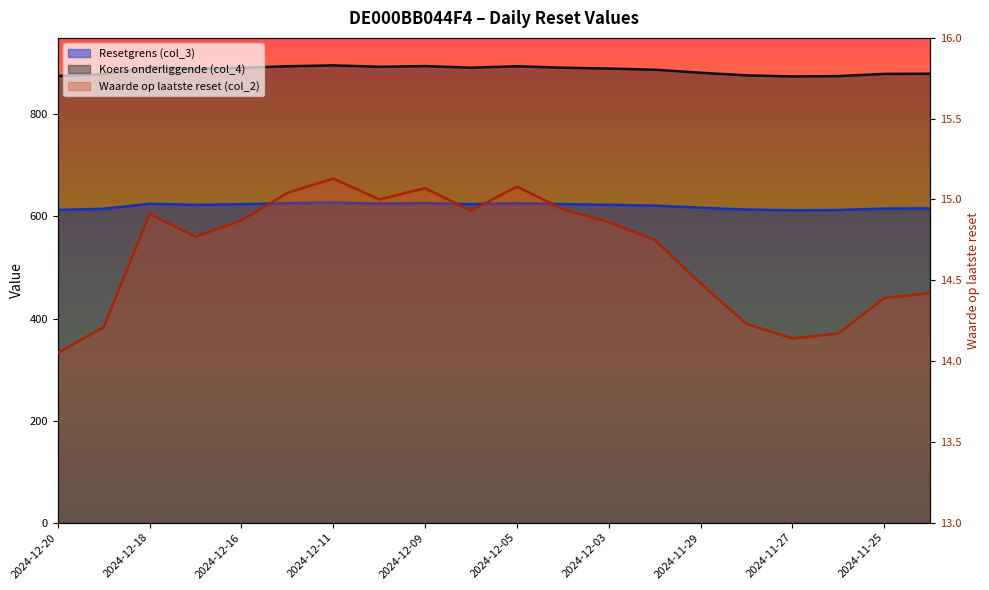

The Waarde op laatste reset (col_2) series shows 4.7 at 2024-12-02. True or false?

False